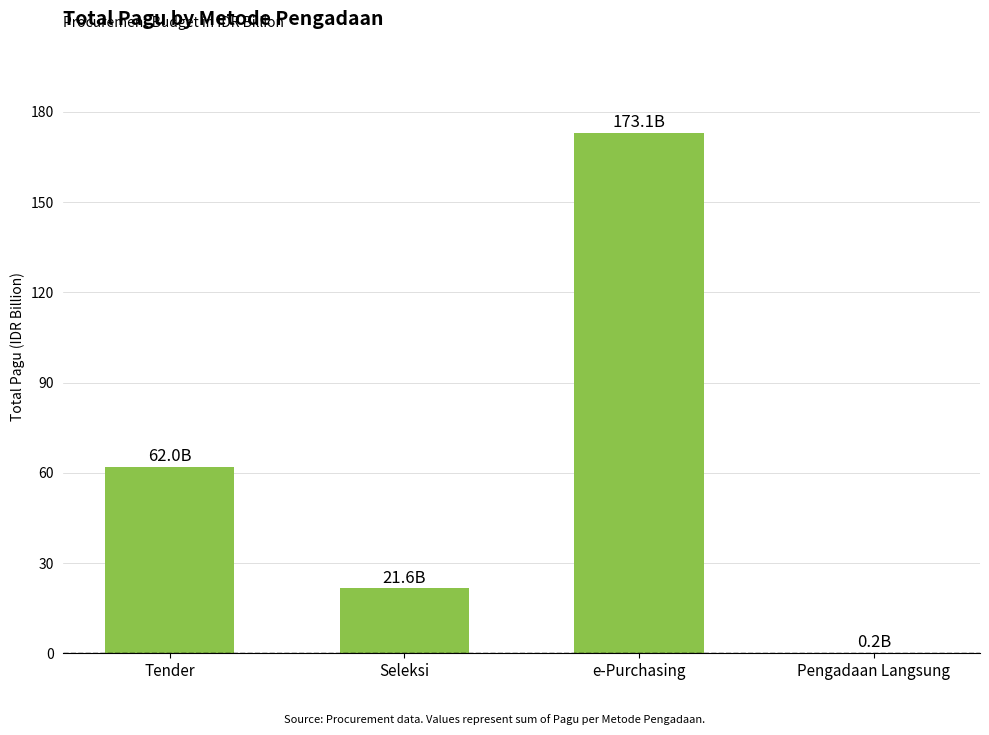

What is the maximum value shown in the chart?

173.1